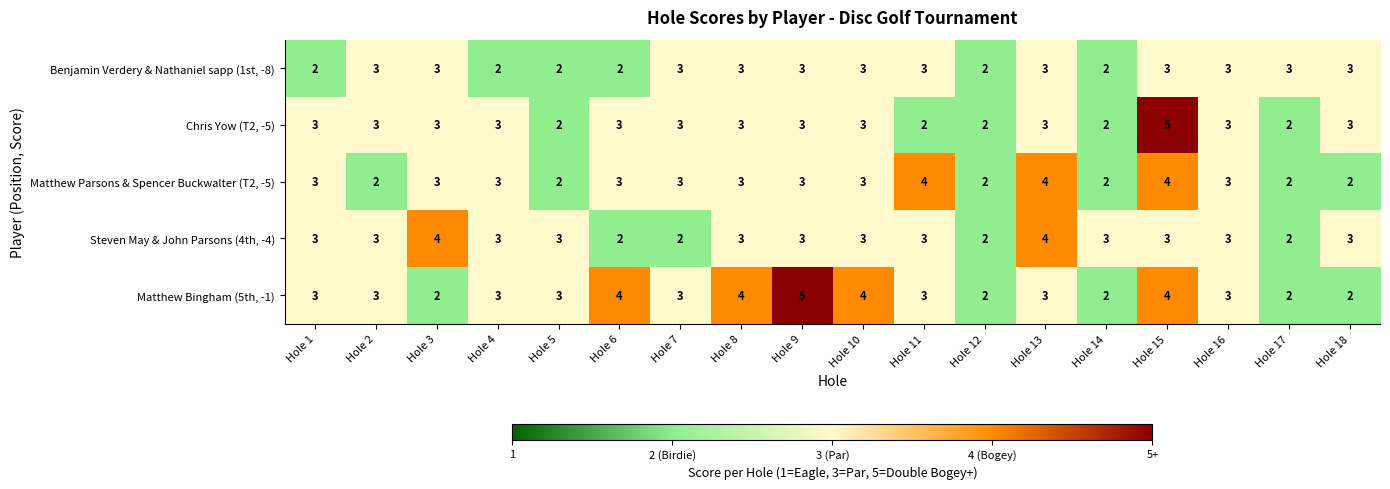

What is the total value across all series at Hole 11?

15